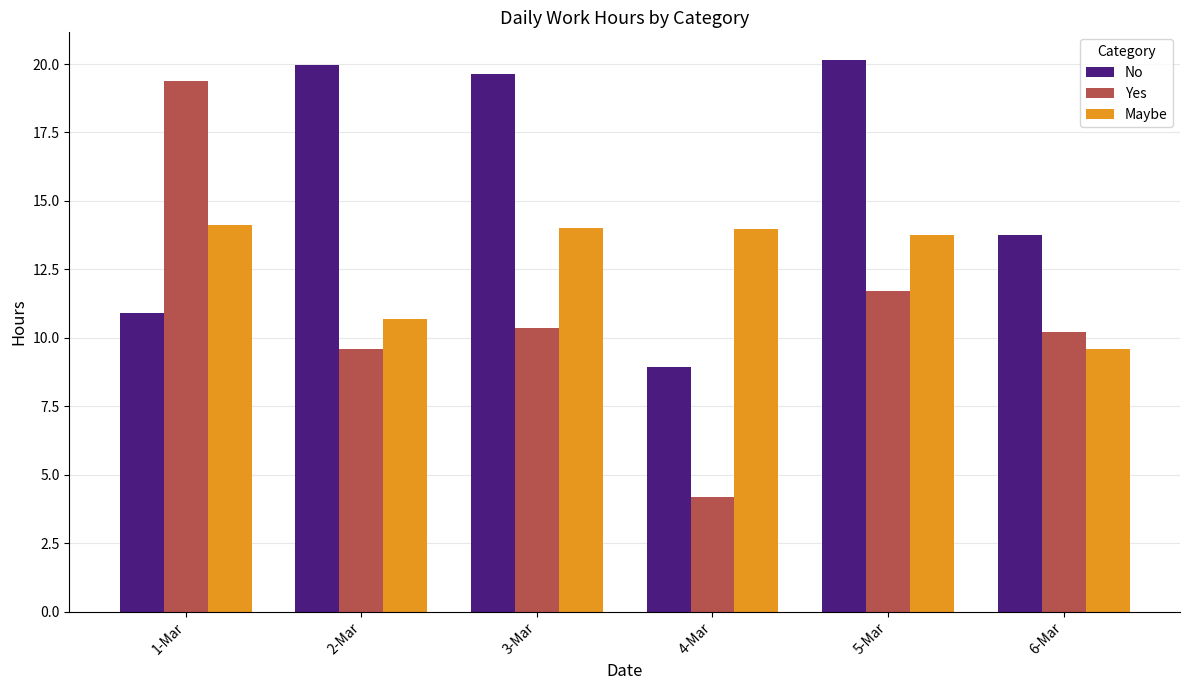

What is the approximate value of Maybe at 1-Mar?

14.1